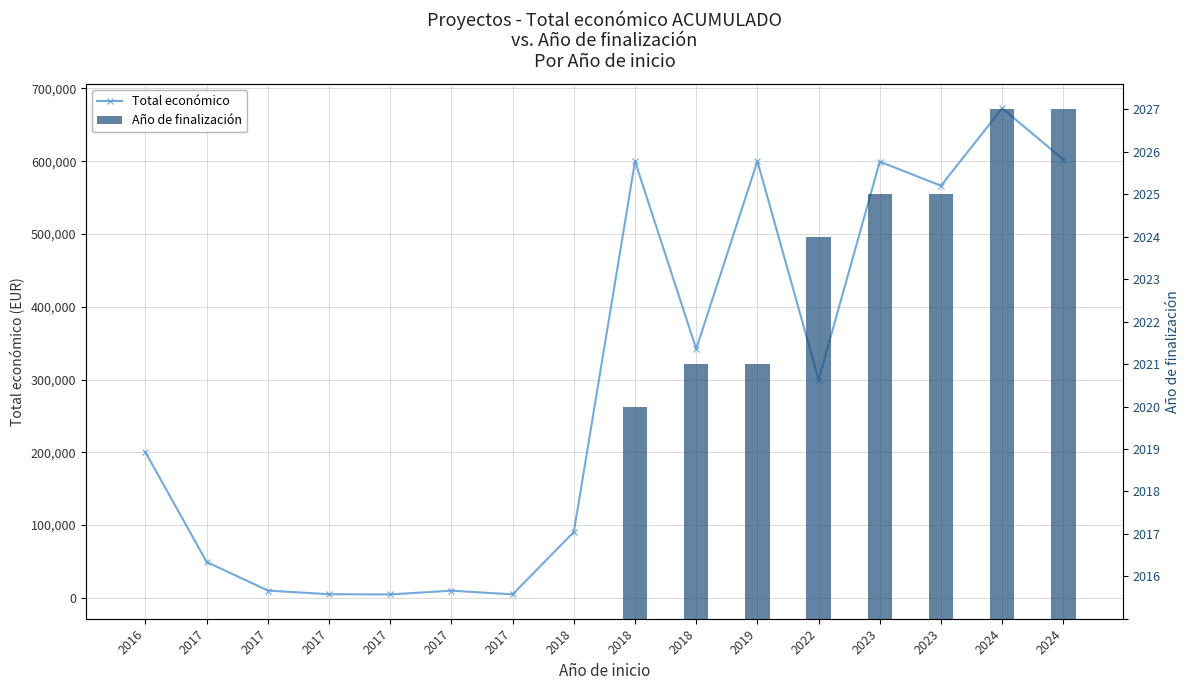

What is the total value across all series at 2024?

672819.0